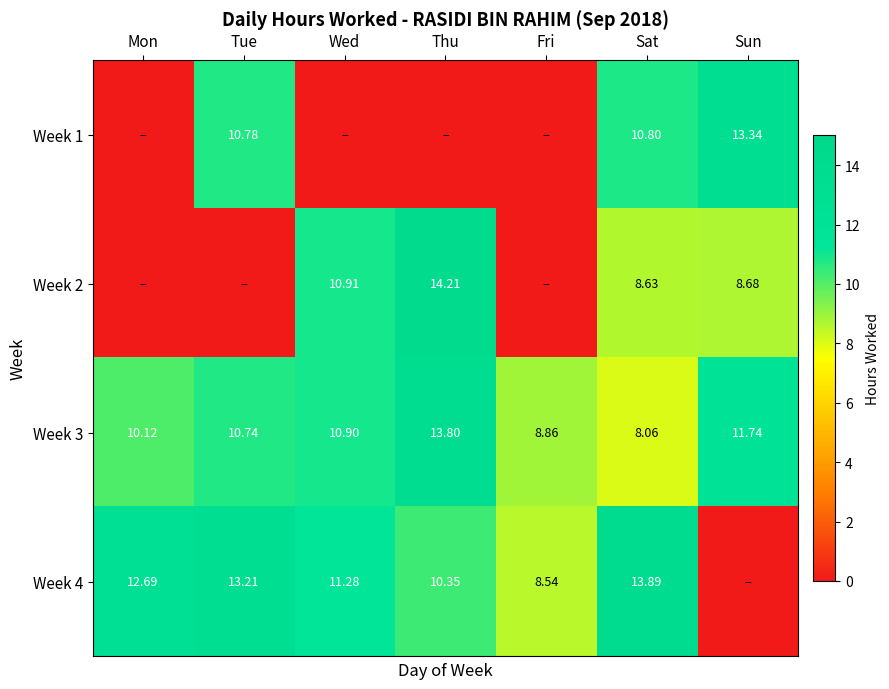

What is the greatest value displayed?

14.2